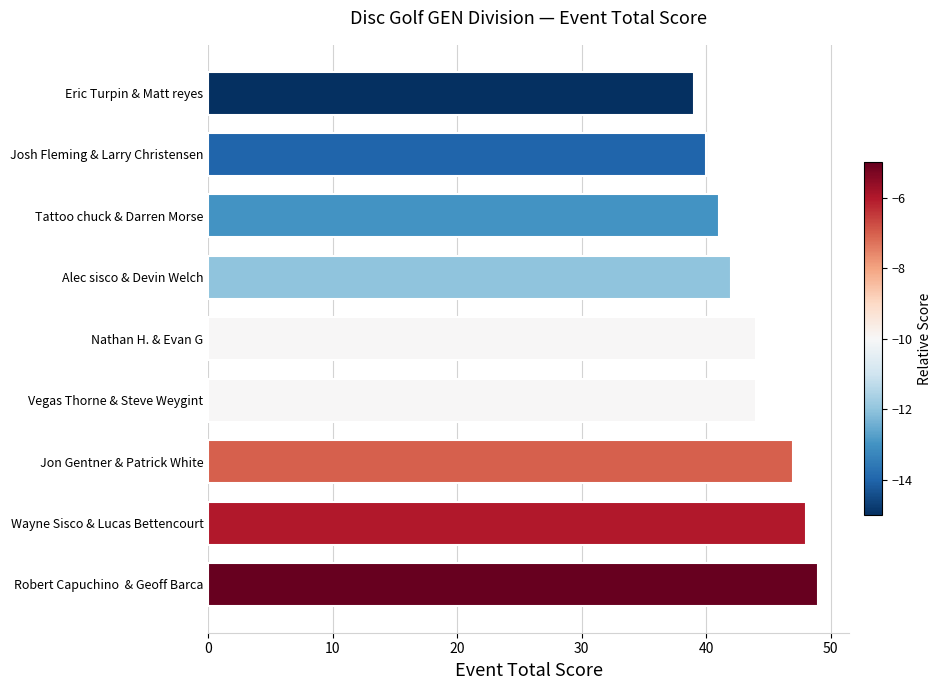

What is the label of the 8th bar from the top?

Wayne Sisco & Lucas Bettencourt